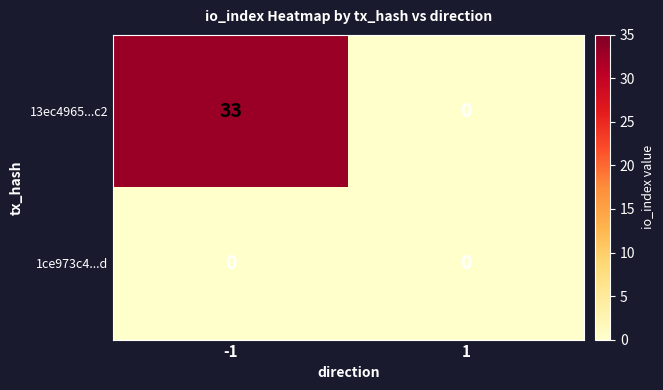

The value of 1ce973c4...d at 1 is 0. True or false?

True